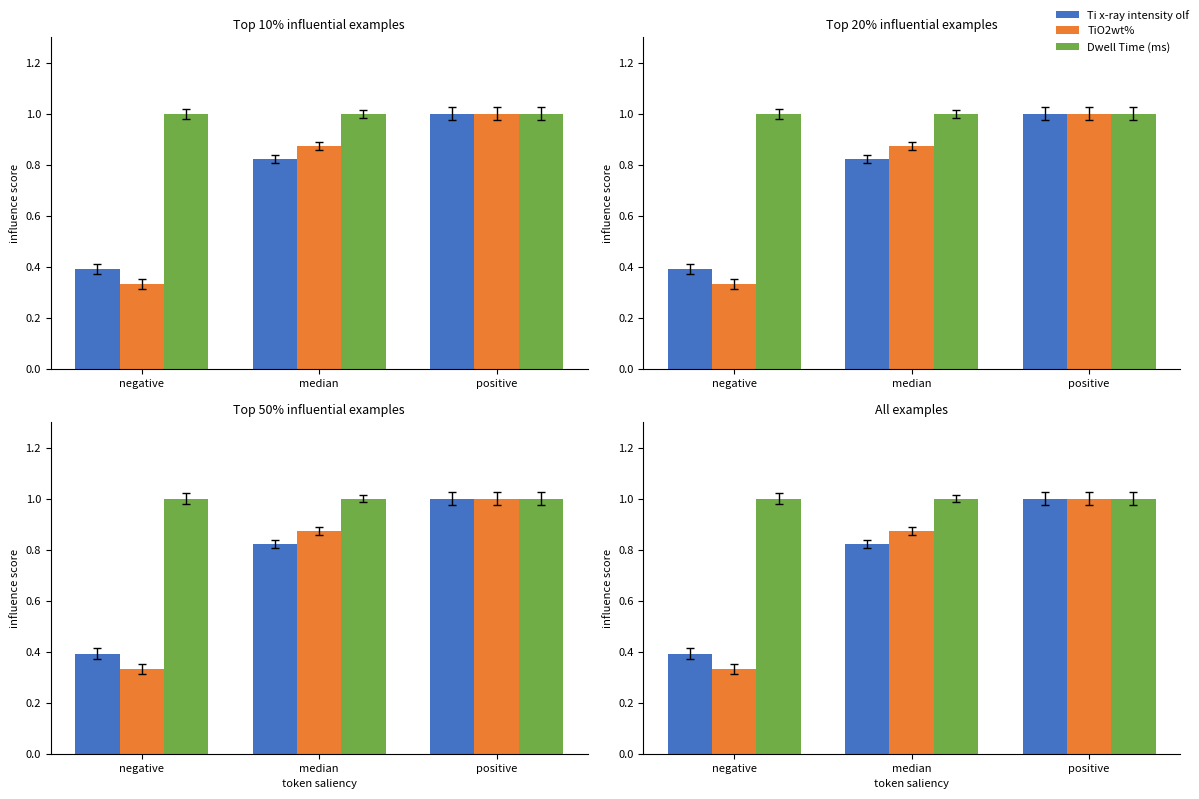

What is the minimum value for TiO2wt%?

0.3